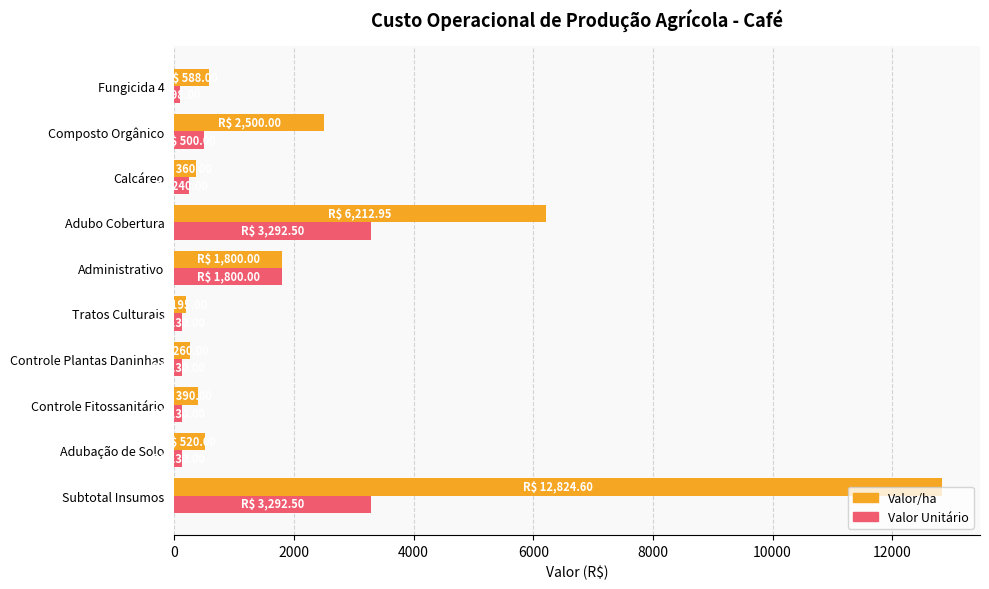

List the series in order of their peak value, lowest first.

Valor Unitário, Valor/ha